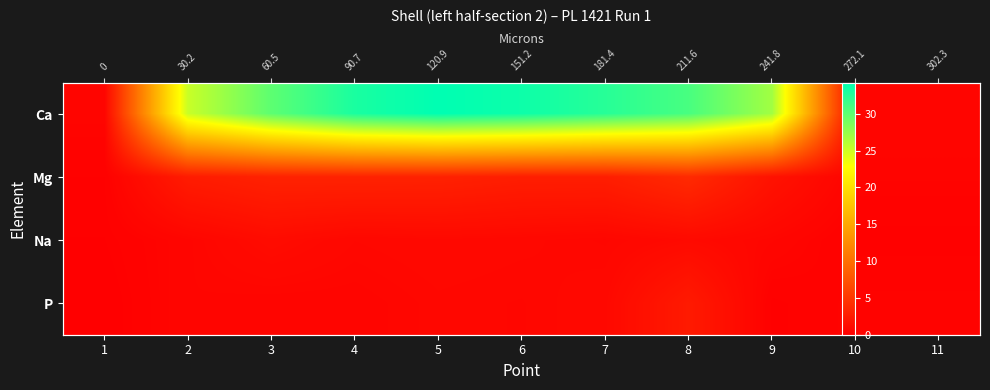

What is the minimum value for Mg?

0.2